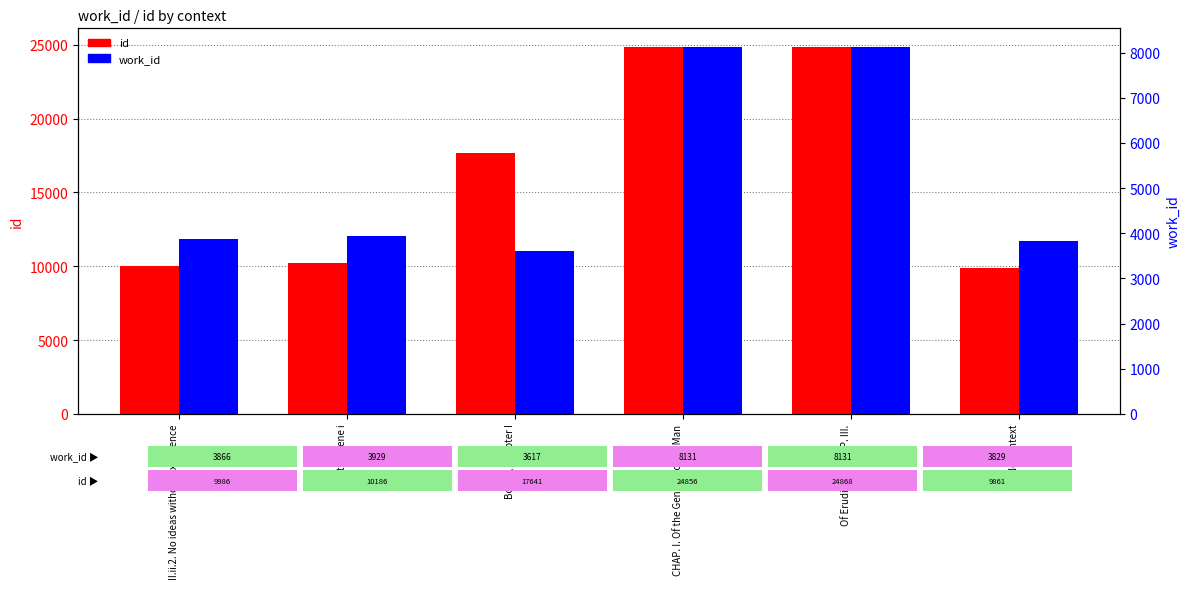

What position from the left is Of Erudition. CHAP. III.?

5